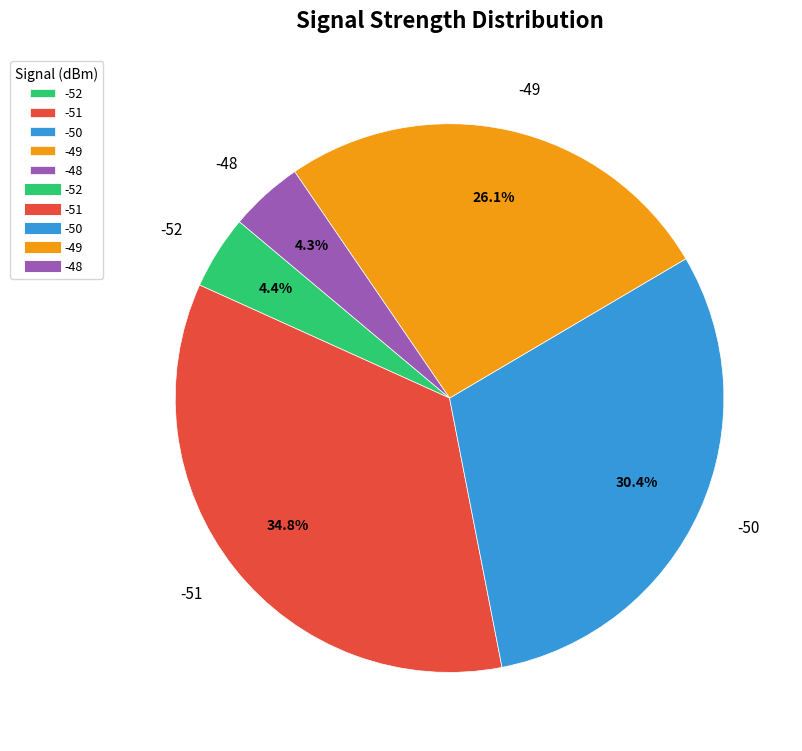

Count the number of slices in the pie.

5